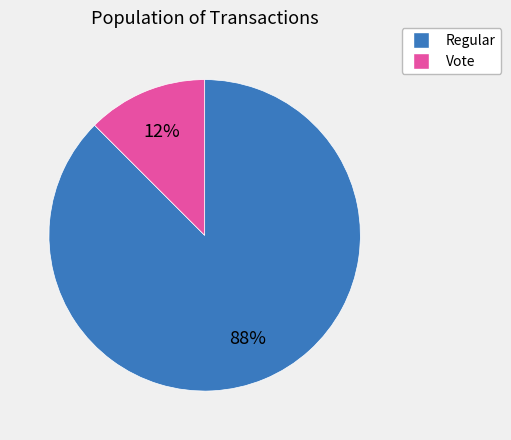

How many segments does this pie chart have?

2